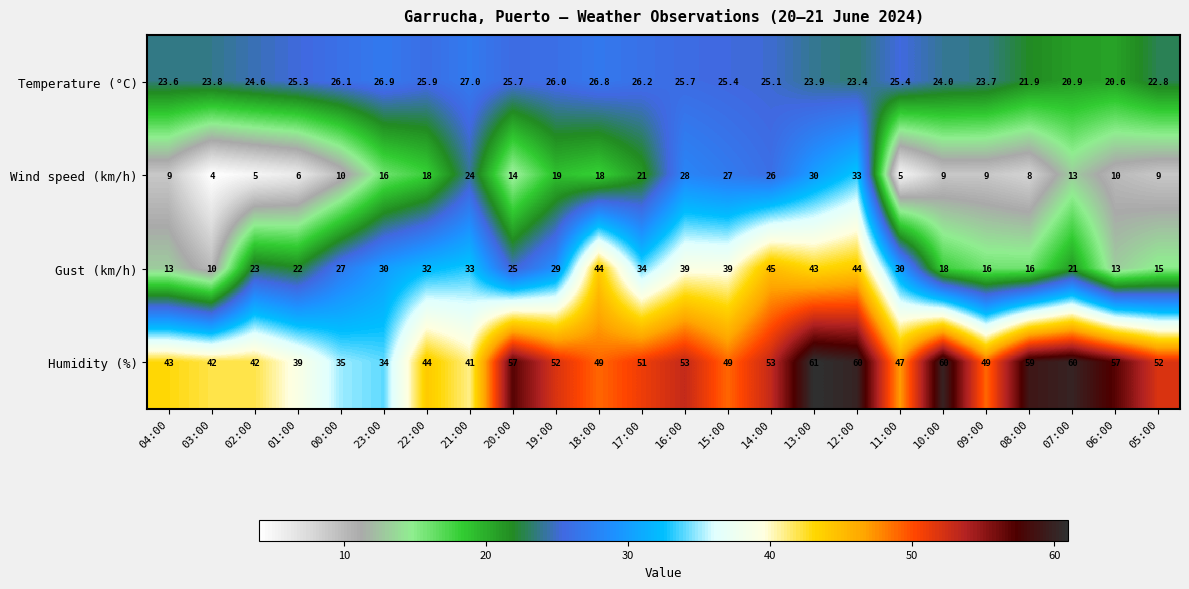

At which category is the sum across all series the highest?

12:00